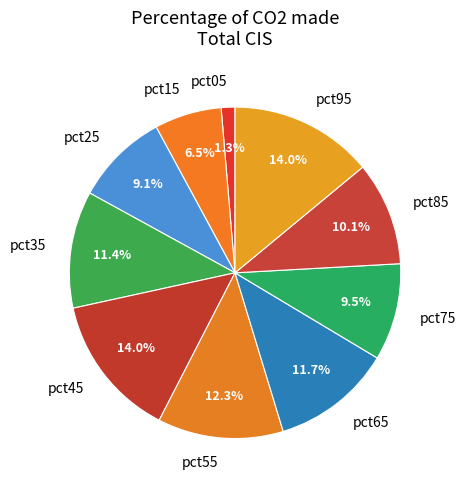

How many slices are in this pie chart?

10